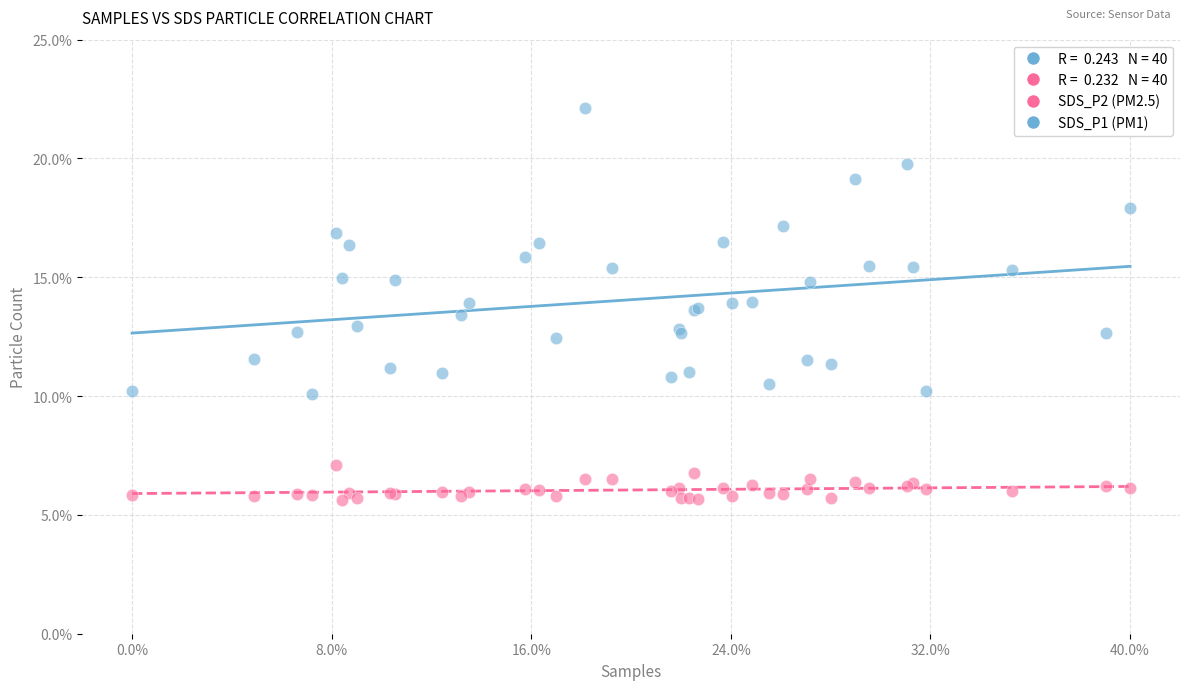

Which series contains the lowest Y value?

SDS_P2 (PM2.5)